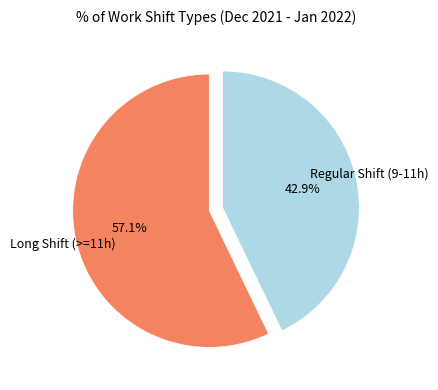

How many segments does this pie chart have?

2